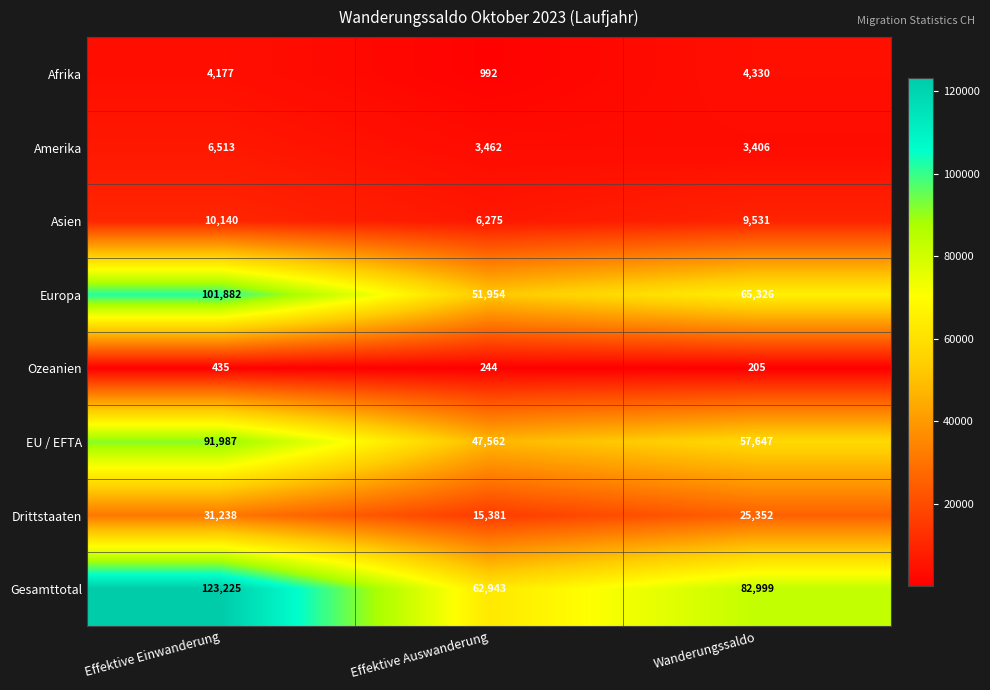

List the series in order of their peak value, lowest first.

Ozeanien, Afrika, Amerika, Asien, Drittstaaten, EU / EFTA, Europa, Gesamttotal